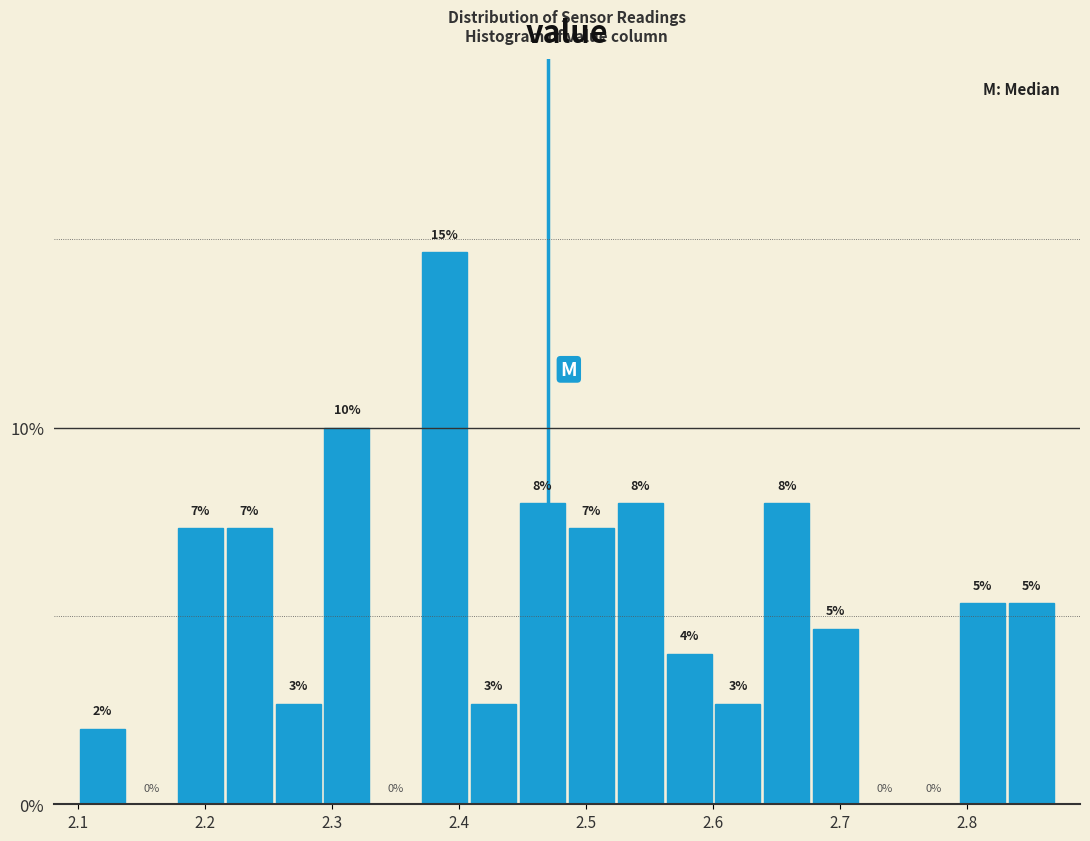

Read against the x-axis, roughly where is the centre of the tallest bar?

2.39